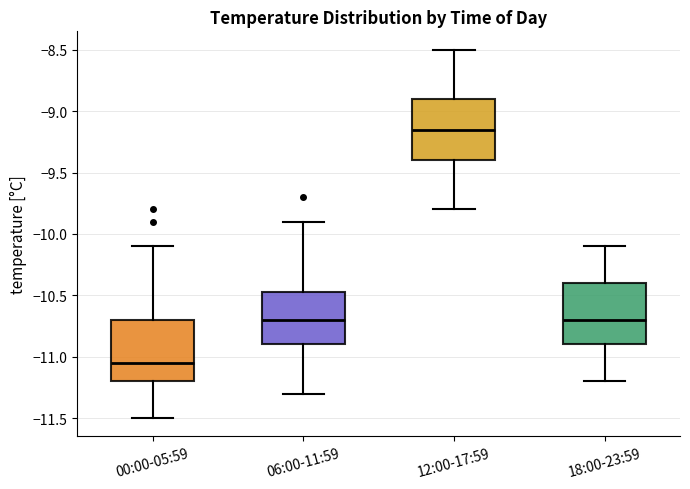

Where is the lower edge of the box for 18:00-23:59 on the y-axis? The values are not printed on the chart, so give them approximately, as read against the axis.

-10.90